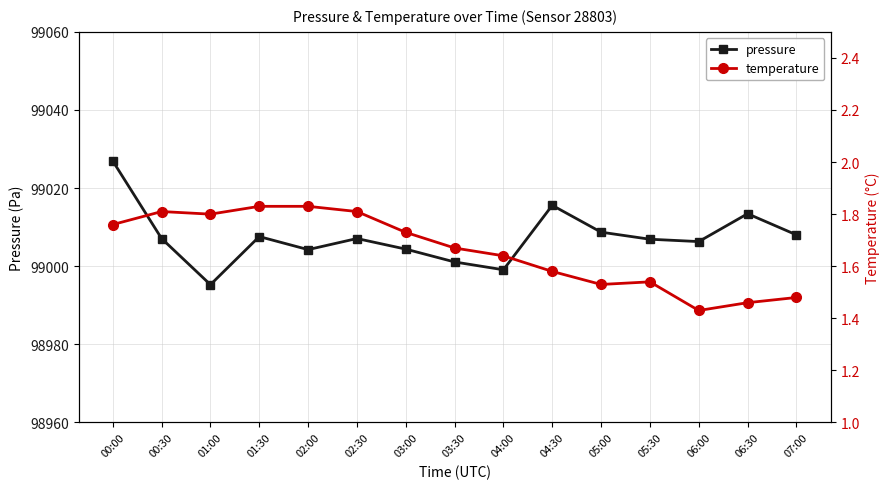

Reading left to right, extract all data points from this chart.

pressure: 00:00=99026.9	00:30=99007.1	01:00=98995.3	01:30=99007.6	02:00=99004.2	02:30=99007.1	03:00=99004.4	03:30=99001.1	04:00=98999.1	04:30=99015.6	05:00=99008.7	05:30=99006.9	06:00=99006.3	06:30=99013.4	07:00=99008.0
temperature: 00:00=1.8	00:30=1.8	01:00=1.8	01:30=1.8	02:00=1.8	02:30=1.8	03:00=1.7	03:30=1.7	04:00=1.6	04:30=1.6	05:00=1.5	05:30=1.5	06:00=1.4	06:30=1.5	07:00=1.5